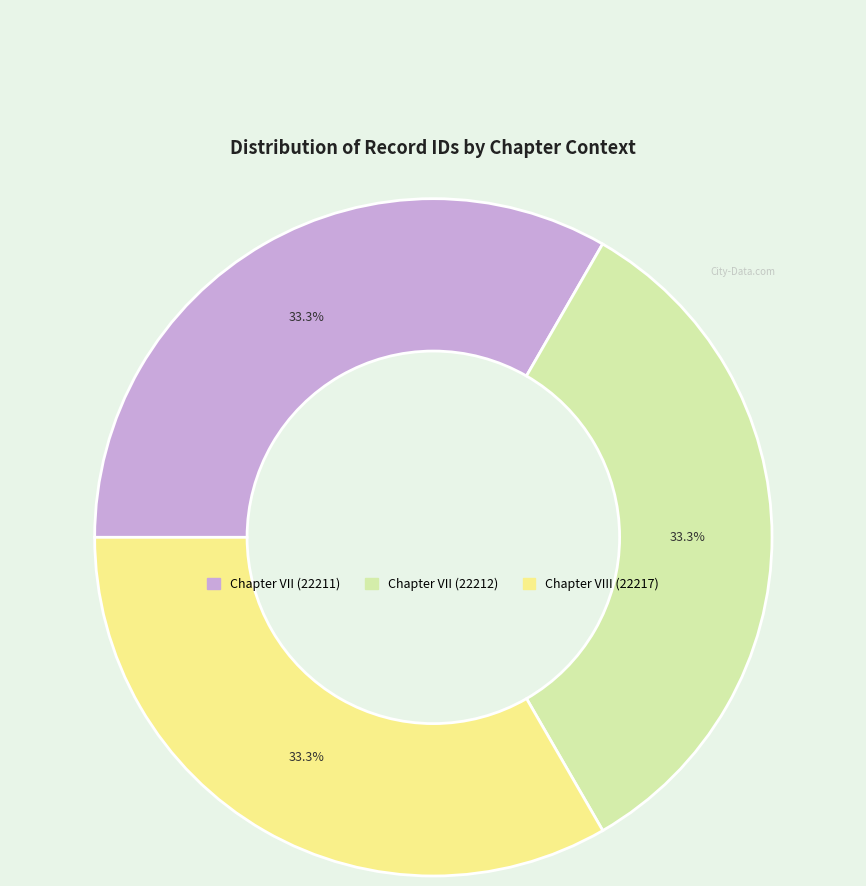

Approximately how many times larger is the value at Chapter VII (22212) compared to Chapter VII (22211)?

1.0